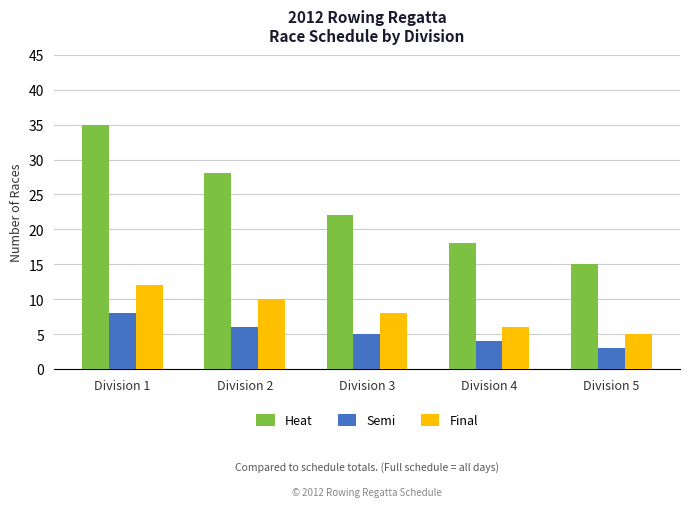

What is the minimum value shown in the chart?

3